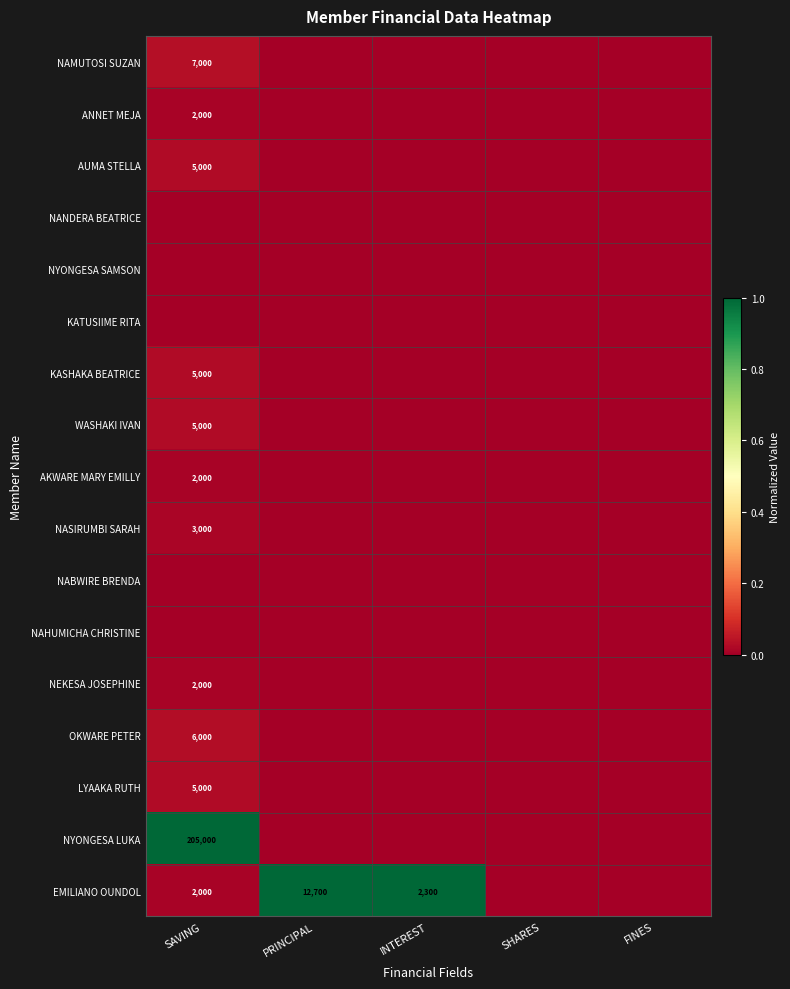

The EMILIANO OUNDOL series shows 12700 at PRINCIPAL. True or false?

True